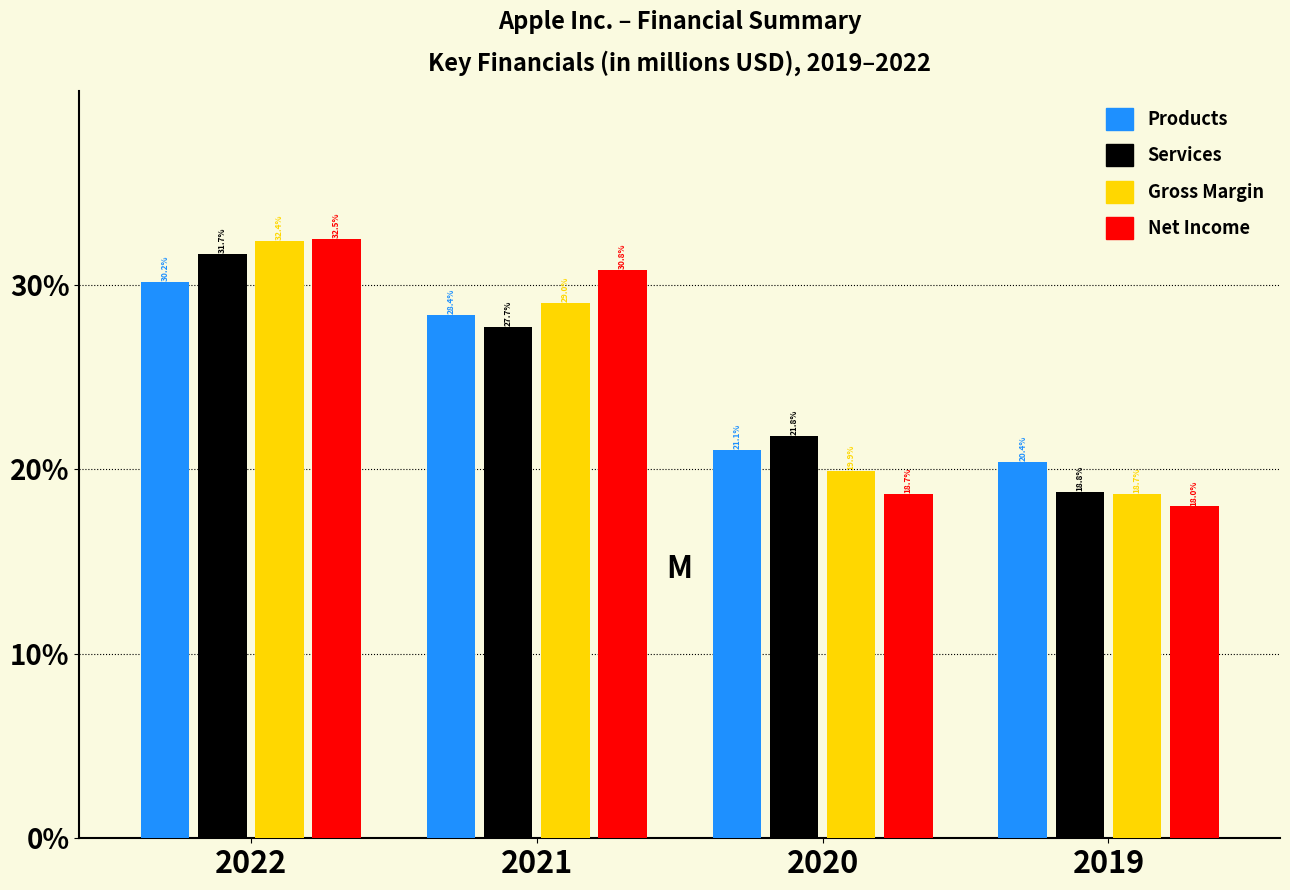

Reading left to right, what are all the values shown in this chart?

Products: 2022=30.2	2021=28.4	2020=21.1	2019=20.4
Services: 2022=31.7	2021=27.7	2020=21.8	2019=18.8
Gross Margin: 2022=32.4	2021=29.0	2020=19.9	2019=18.7
Net Income: 2022=32.5	2021=30.8	2020=18.7	2019=18.0